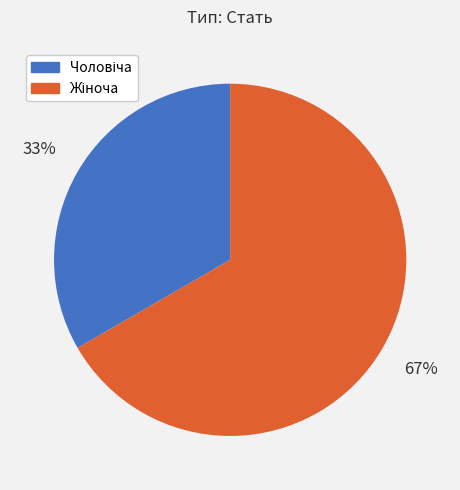

How many segments does this pie chart have?

2